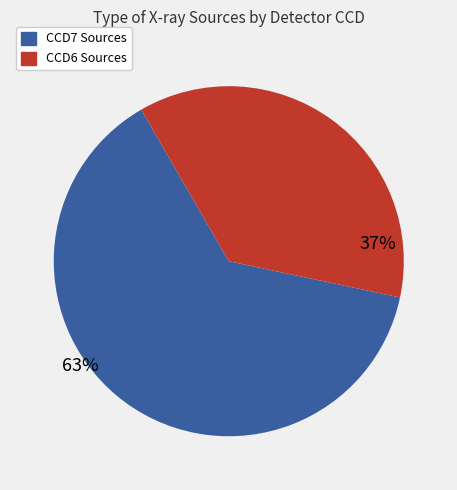

To the nearest percent, what is the average slice percentage?

50%